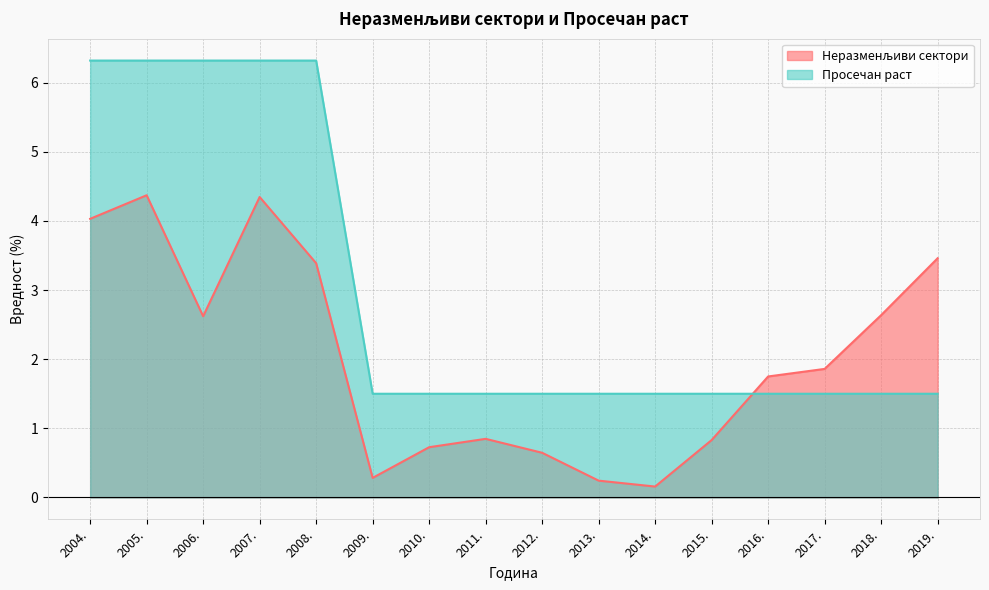

What value does the Неразменљиви сектори series have at 2015.?

0.8